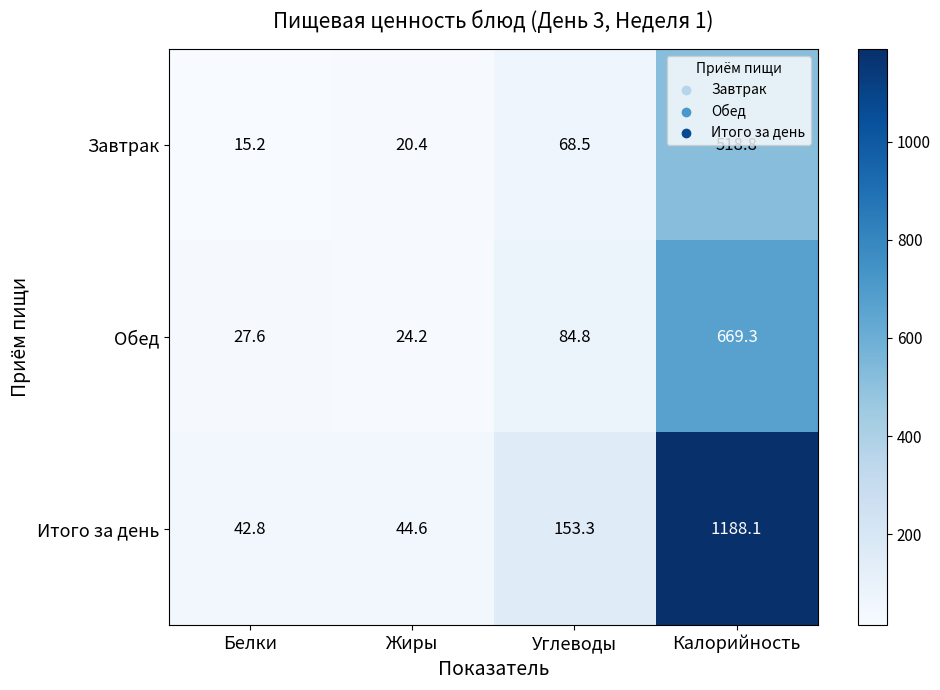

List the series in order of their peak value, highest first.

Итого за день, Обед, Завтрак